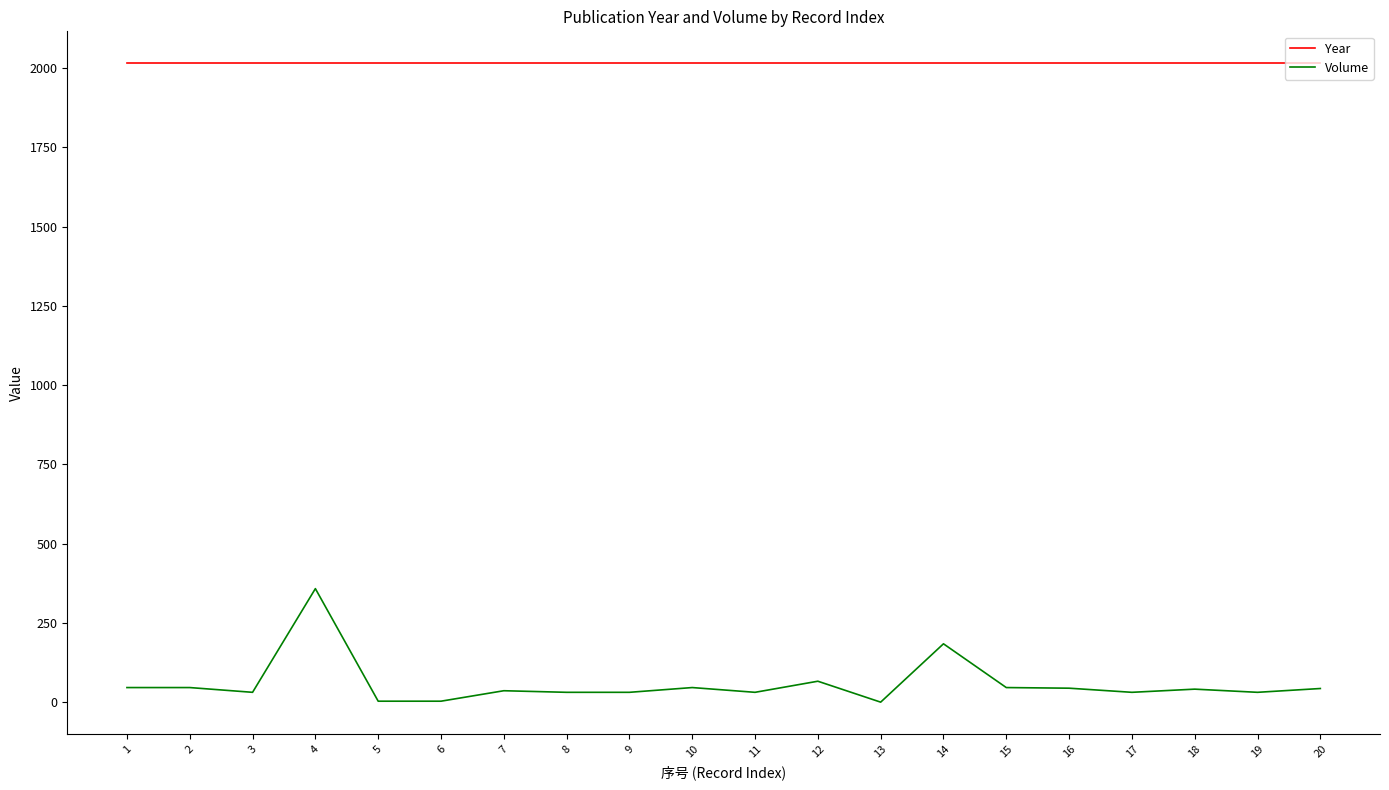

What is the difference between the second highest and second lowest values in the Volume series?

181